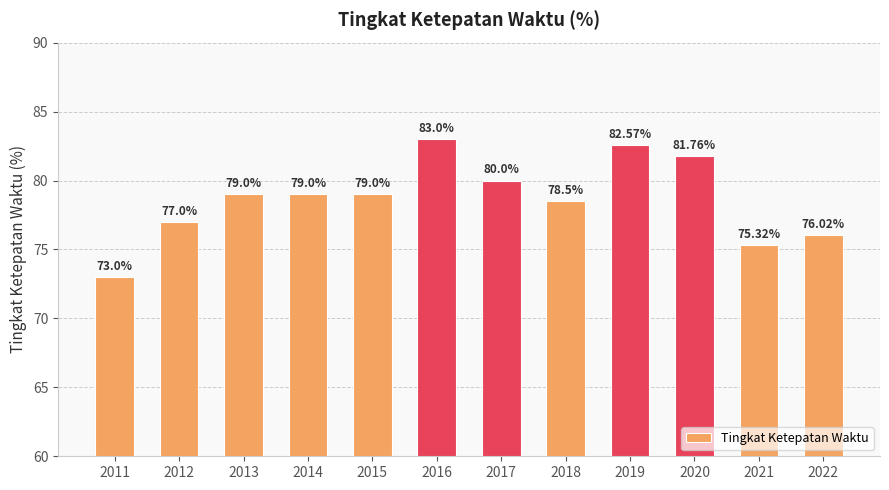

What is the difference between the maximum and minimum values?

10.0